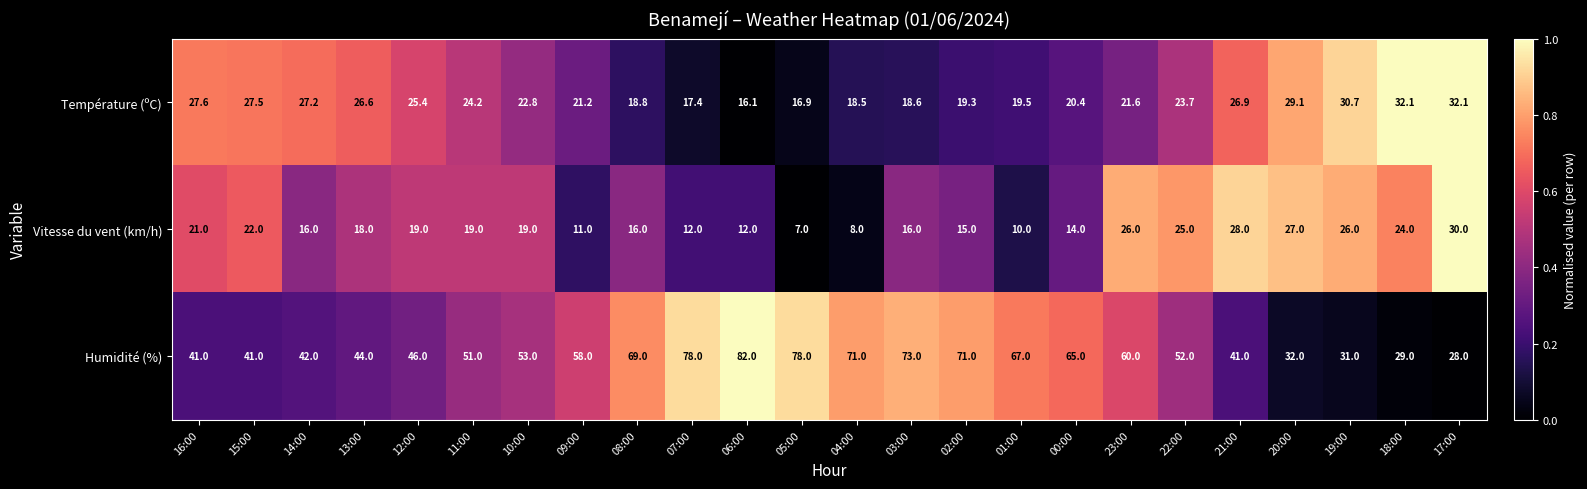

What is the spread (max minus min) of values at 06:00?

70.0